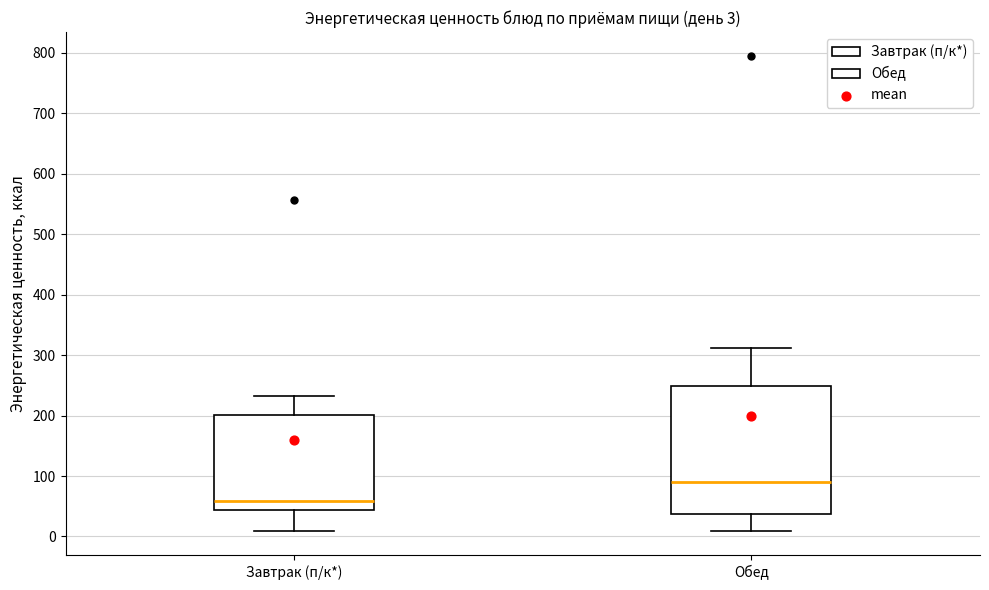

Which box is the tallest, from its lower edge to its upper edge?

Обед